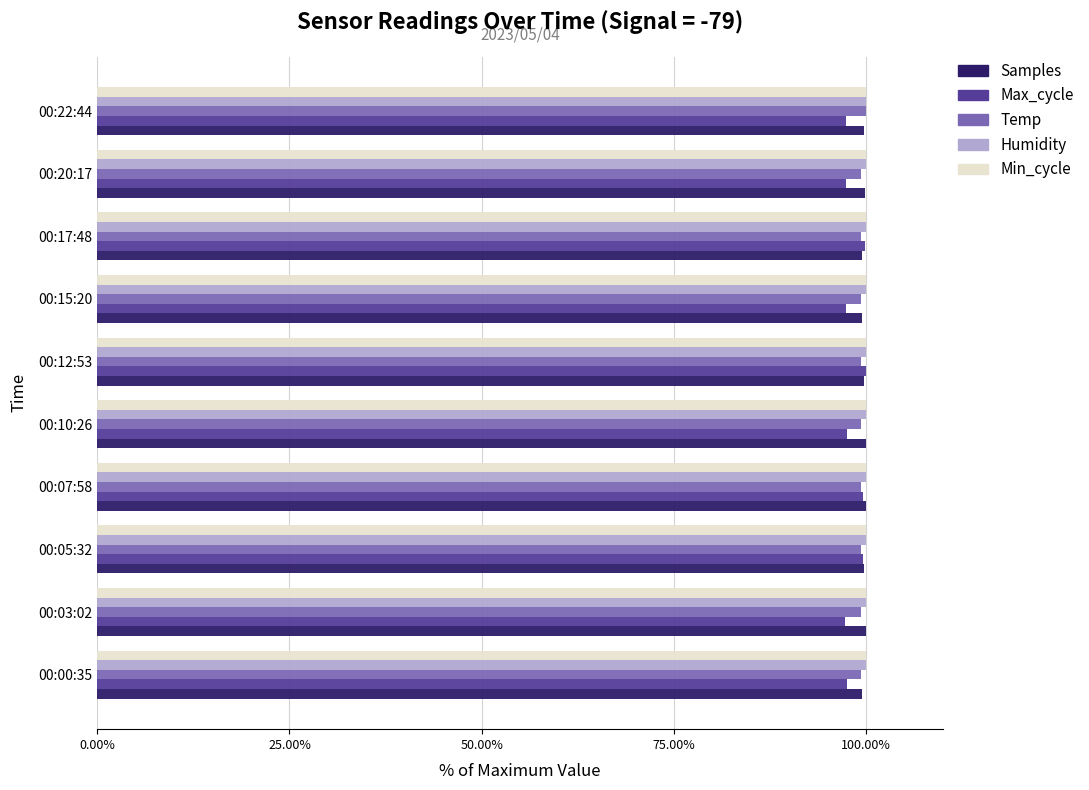

What are all the series names shown in the legend?

Samples, Max_cycle, Temp, Humidity, Min_cycle